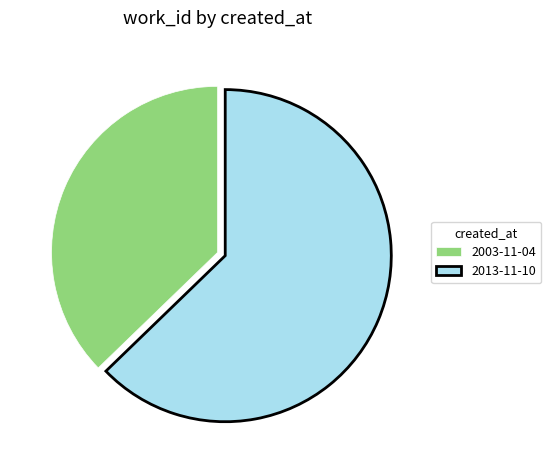

Approximately how many times larger is the value at 2003-11-04 compared to 2013-11-10?

0.6